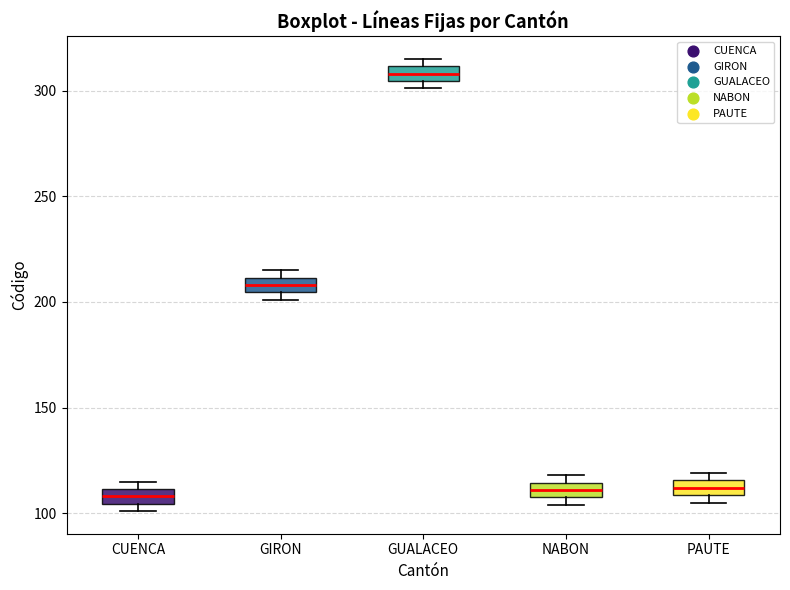

Where is the lower edge of the box for GIRON on the y-axis? The values are not printed on the chart, so give them approximately, as read against the axis.

205